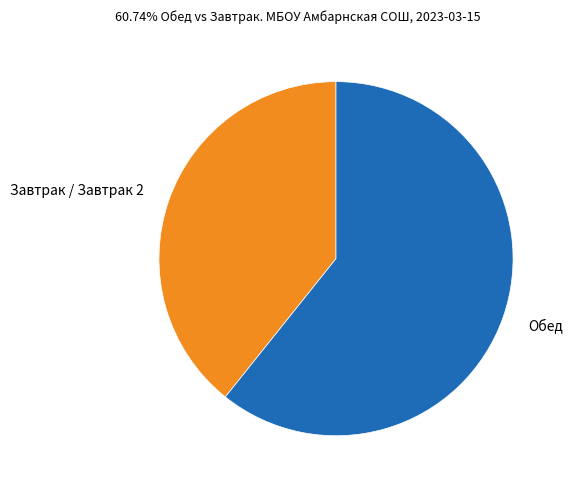

Is there any slice that represents more than half of the pie?

Yes